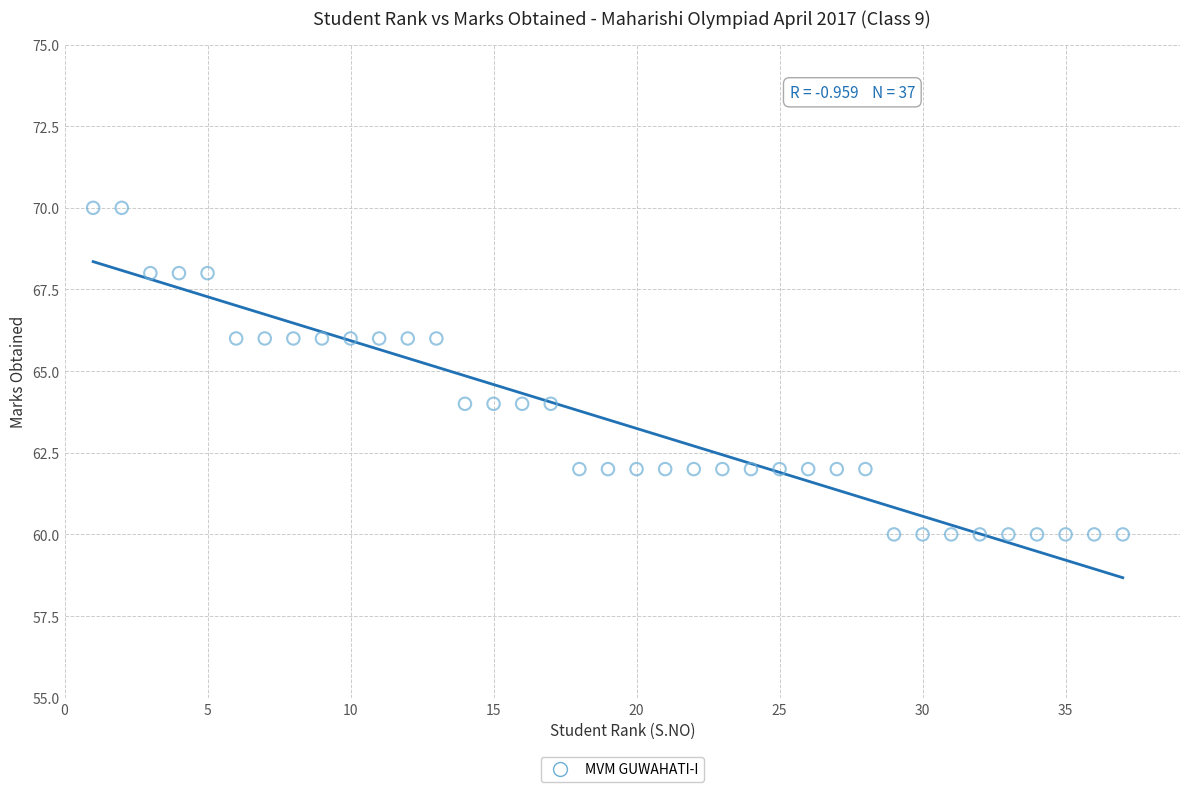

What is the range of Y values (max minus min)?

10